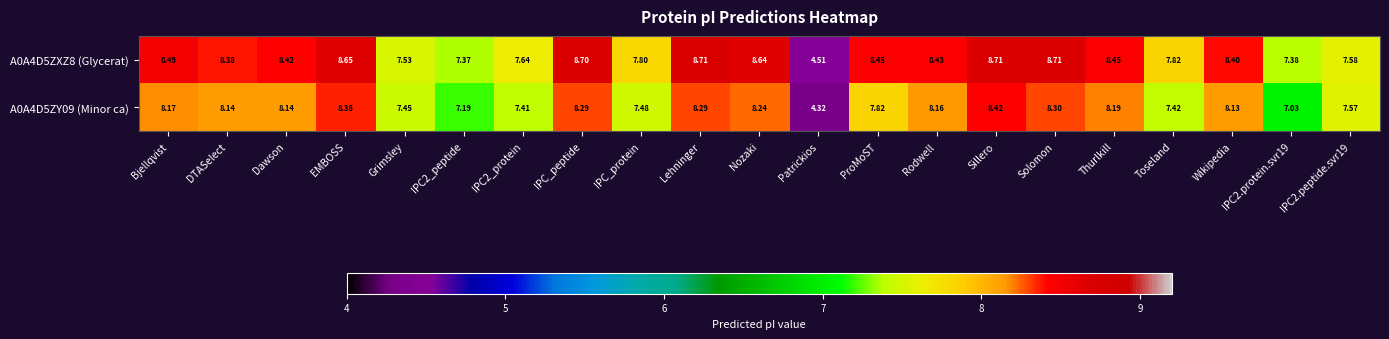

List the series in order of their overall mean, highest first.

A0A4D5ZXZ8 (Glycerat), A0A4D5ZY09 (Minor ca)